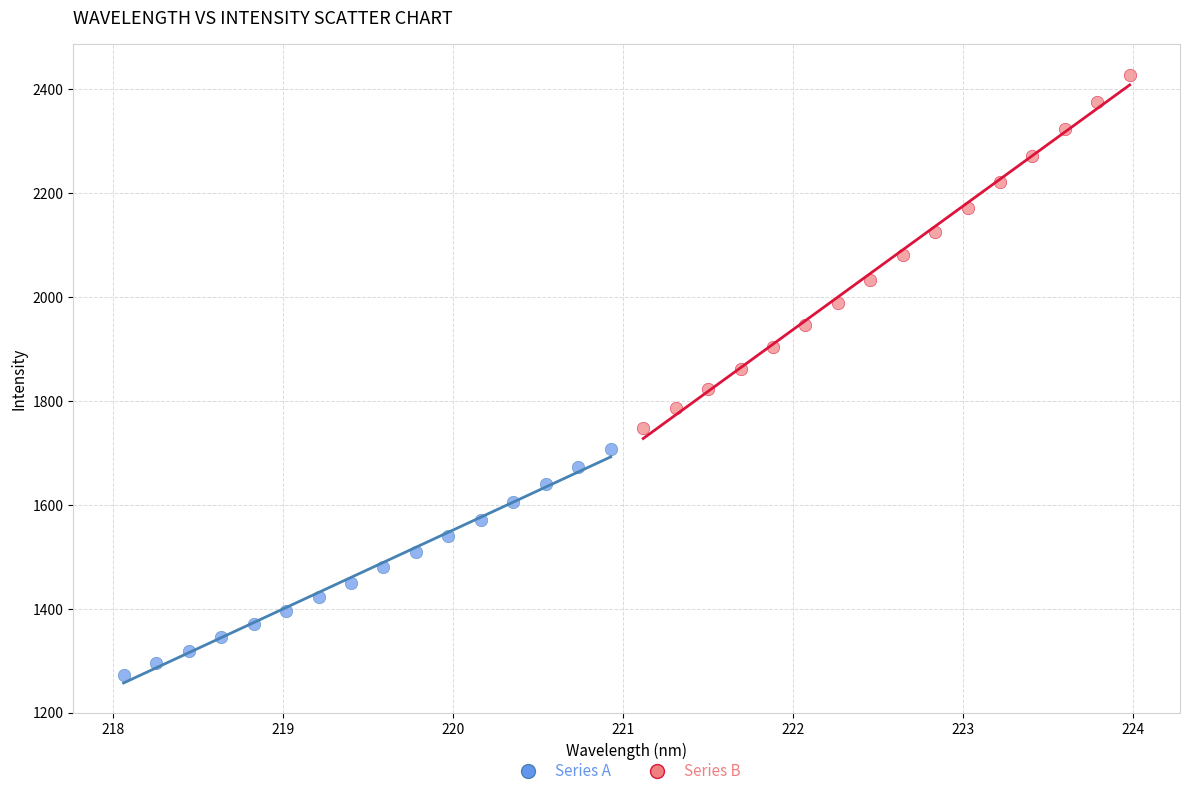

Which series reaches the minimum Y coordinate?

Series A